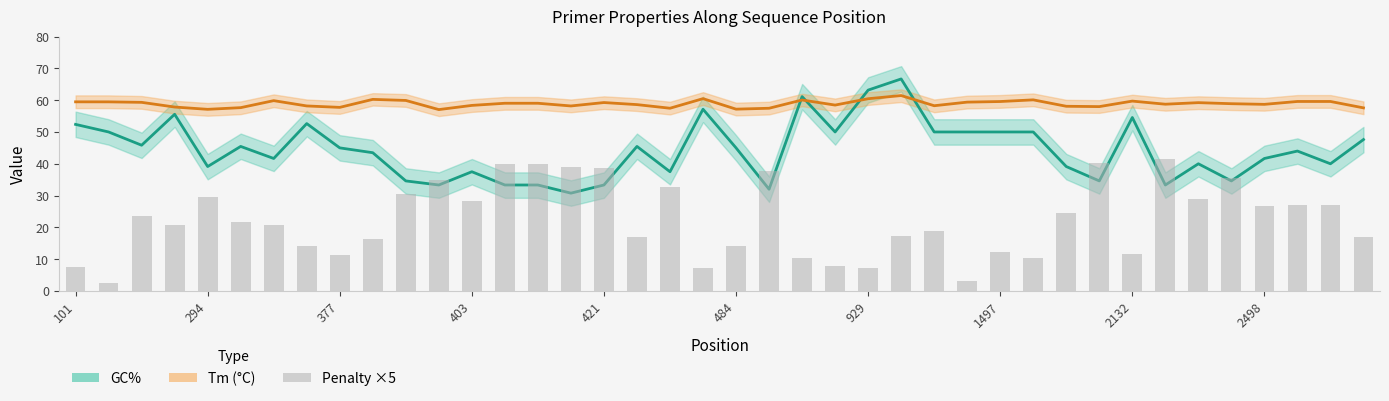

How many groups of bars are there?

40